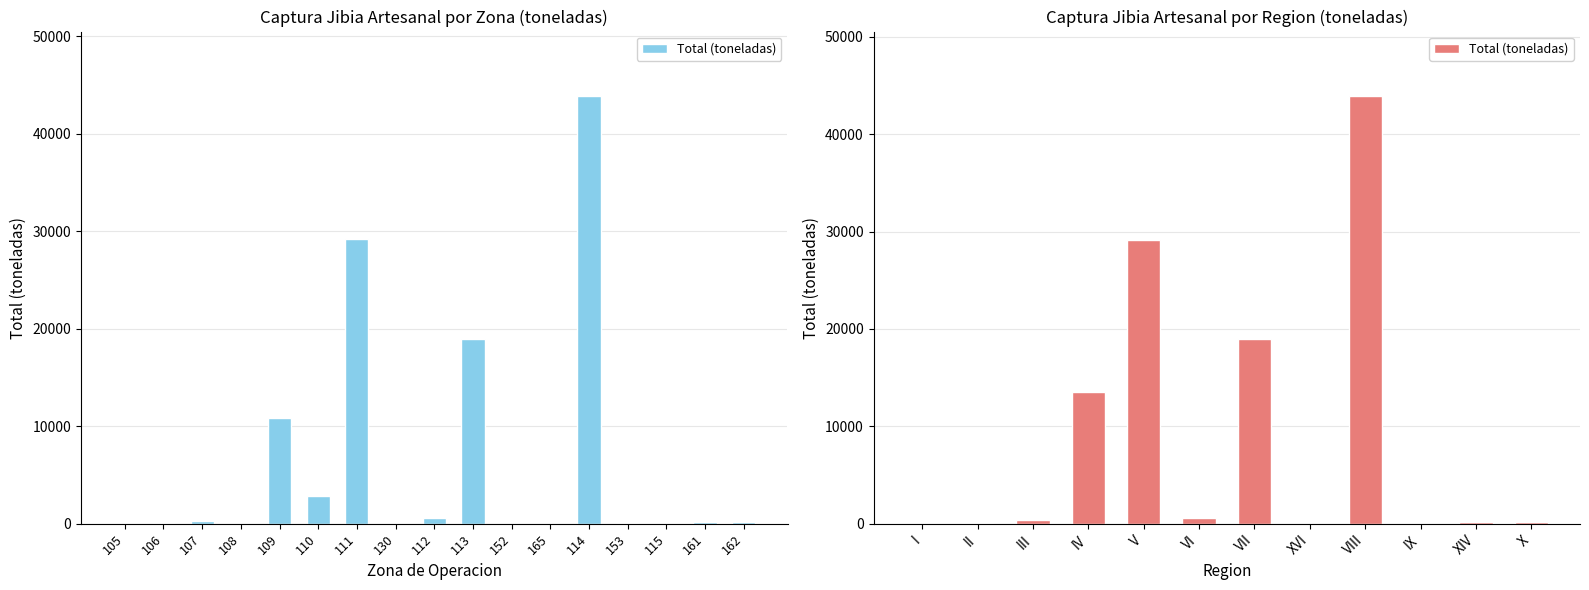

What is the average value?

8914.9